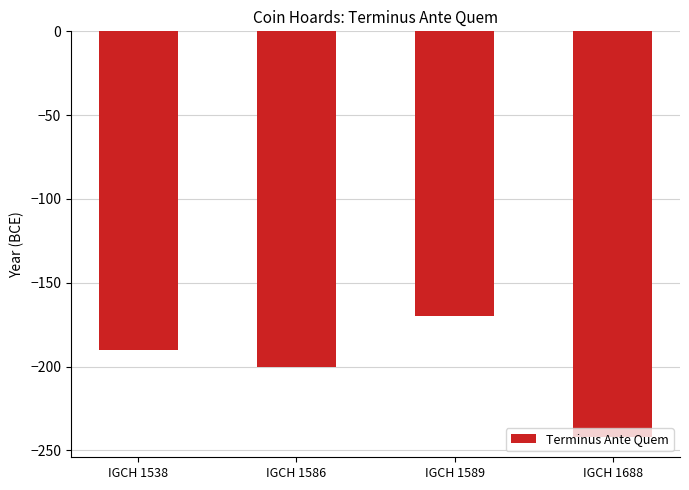

What is the maximum value shown in the chart?

-170